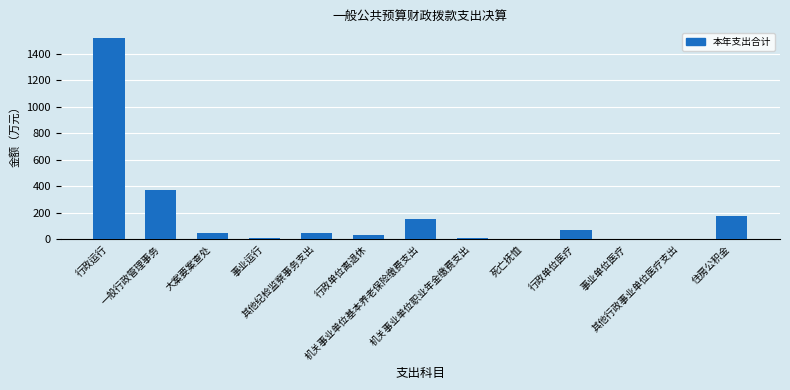

What is the sum of all values?

2435.7